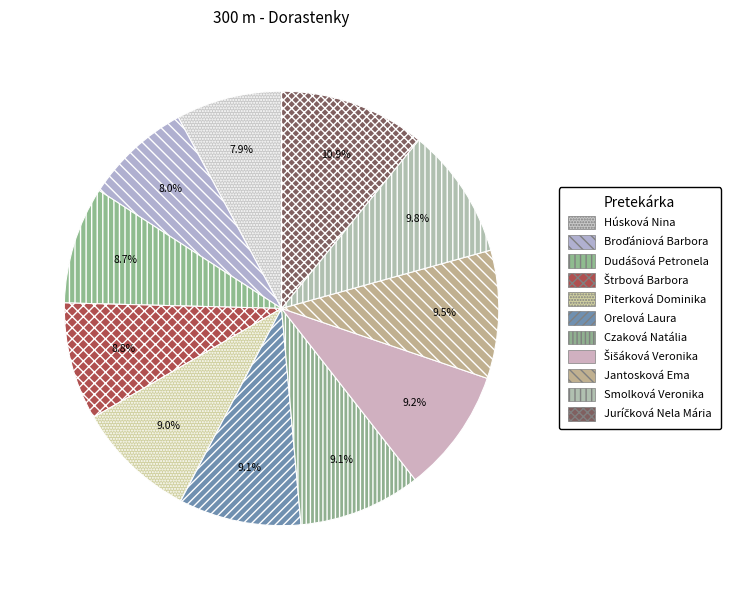

What percentage is NOT represented by Dudášová Petronela?

91.3%